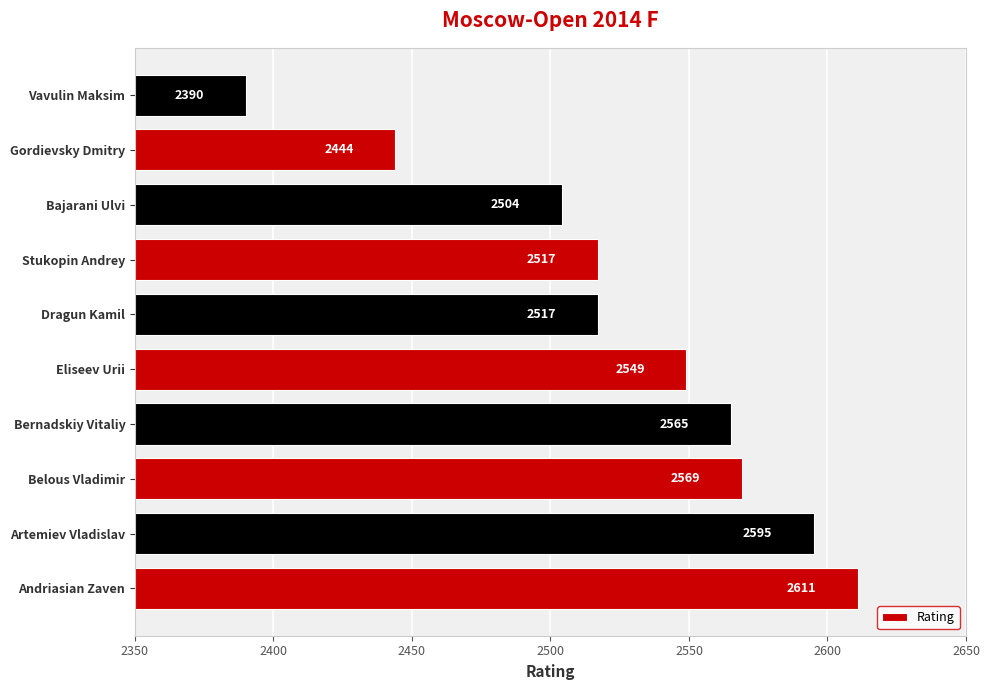

At which label is the value closest to 2500?

Bajarani Ulvi